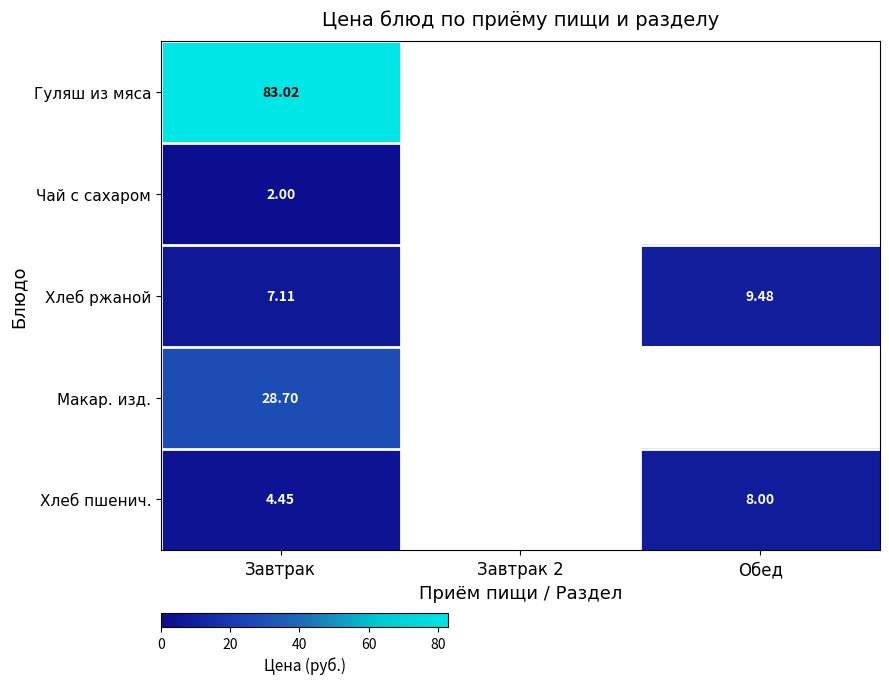

Rank the series at Завтрак from lowest to highest value.

Чай с сахаром, Хлеб пшенич., Хлеб ржаной, Макар. изд., Гуляш из мяса